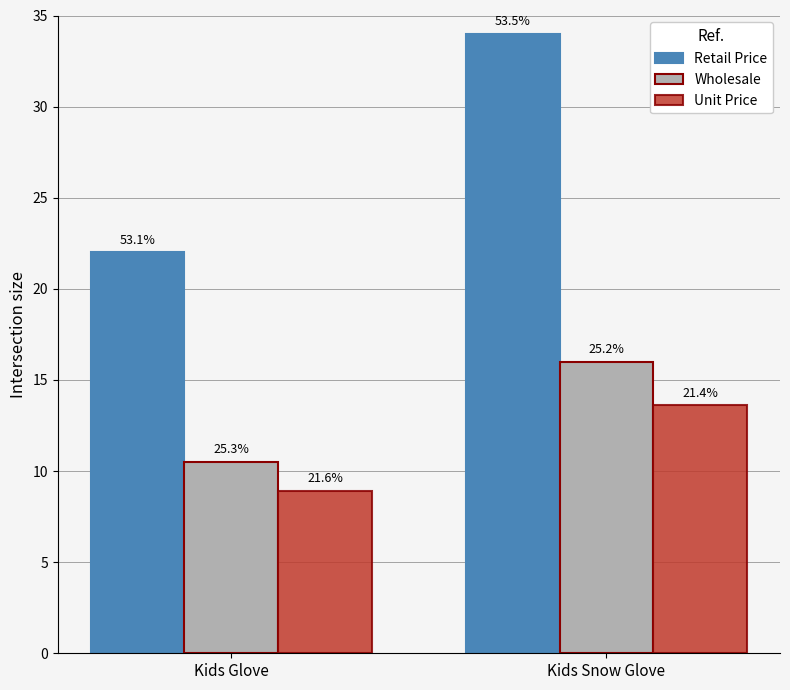

Rank the series at Kids Snow Glove from lowest to highest value.

Unit Price, Wholesale, Retail Price